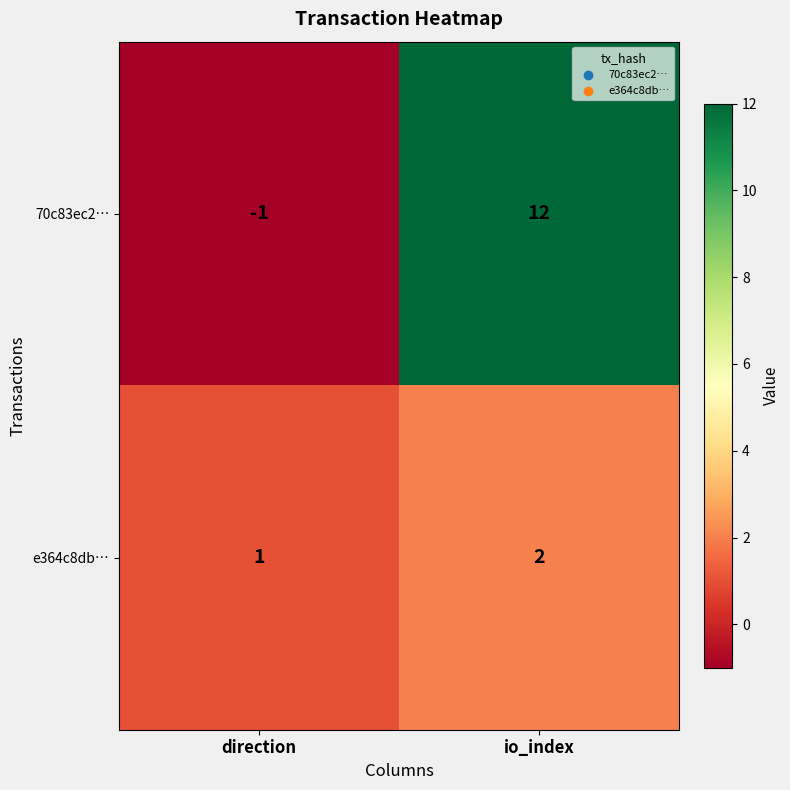

Rank the series at io_index from lowest to highest value.

e364c8db…, 70c83ec2…